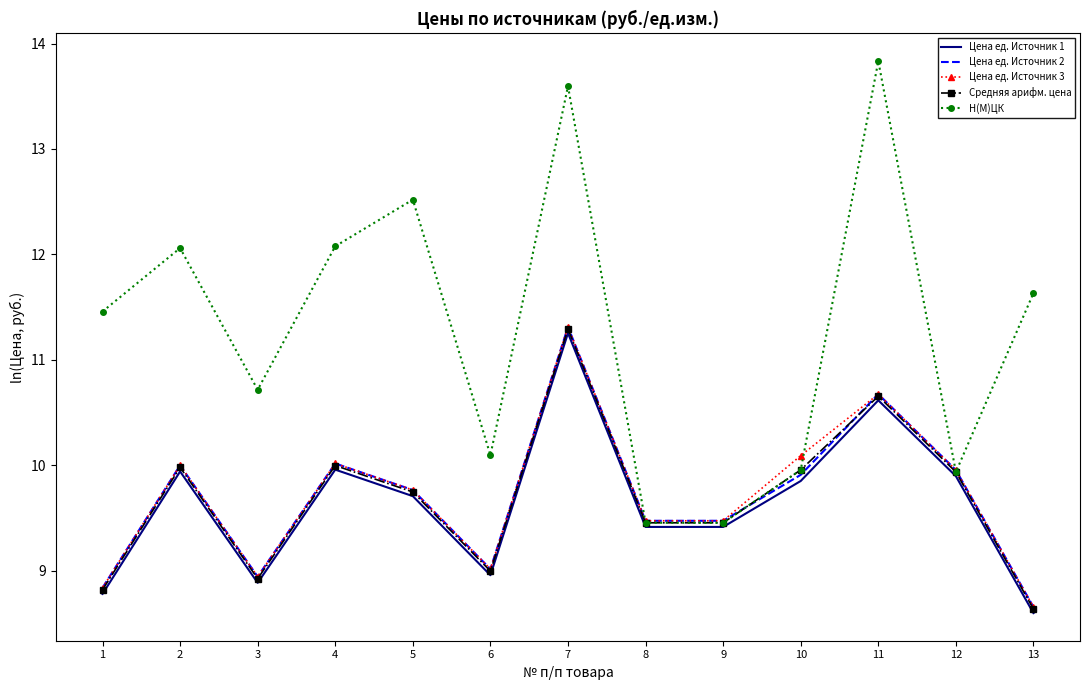

The value of Средняя арифм. цена at 7 is 11.3. True or false?

True